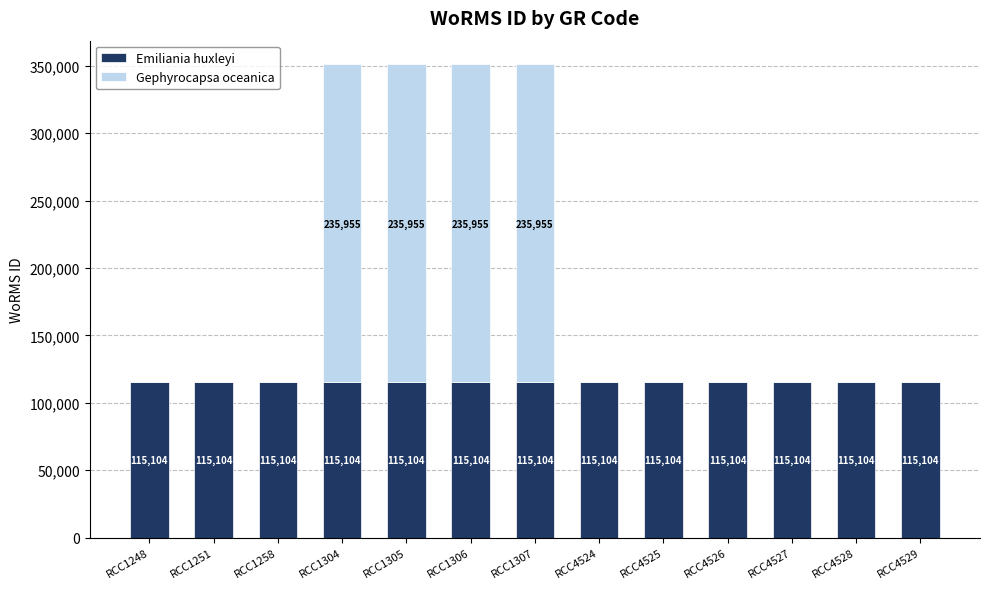

What are all the series names shown in the legend?

Emiliania huxleyi, Gephyrocapsa oceanica